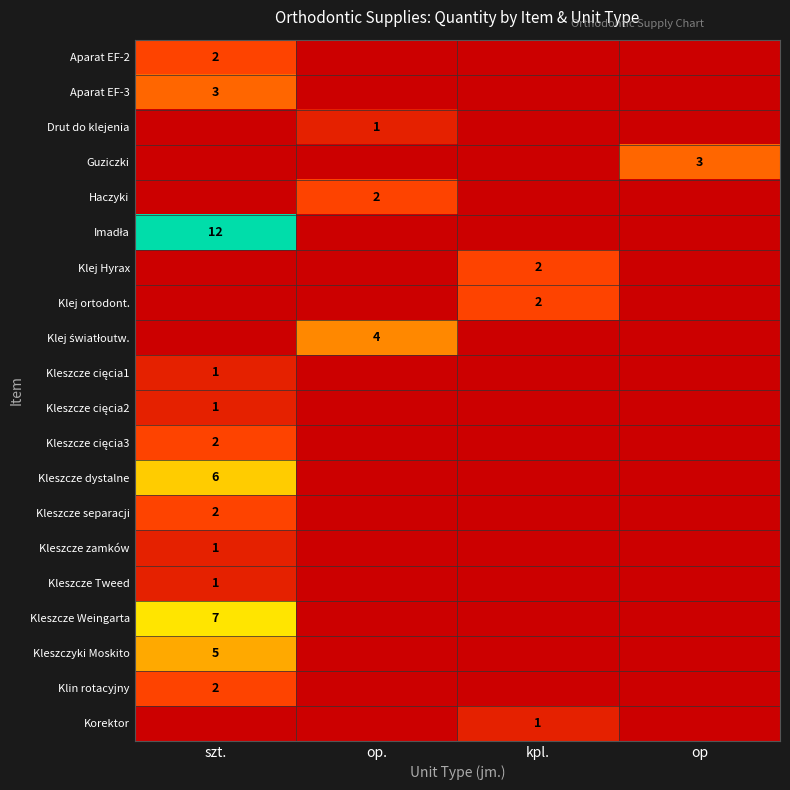

How many values in the Klej światłoutw. series exceed 0?

1